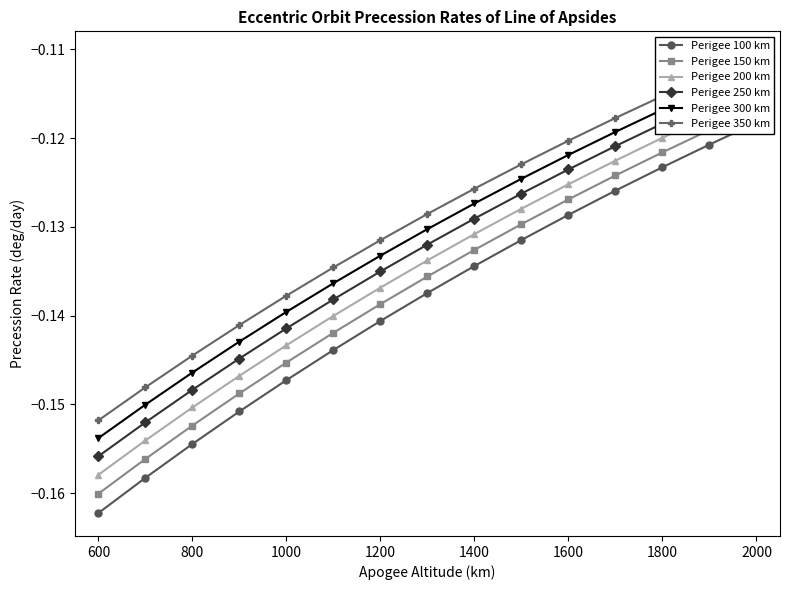

List the series in order of their peak value, highest first.

Perigee 350 km, Perigee 300 km, Perigee 250 km, Perigee 200 km, Perigee 150 km, Perigee 100 km